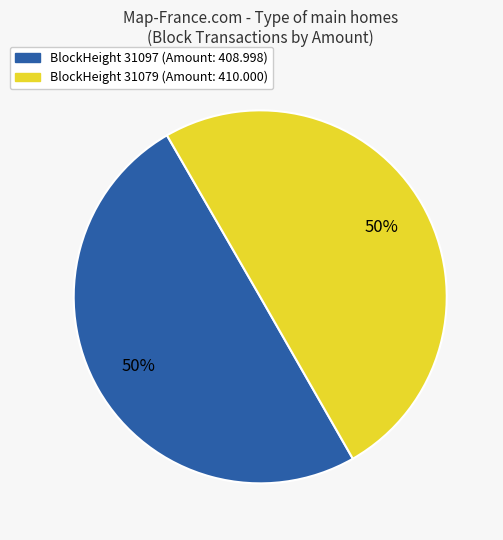

The BlockHeight 31079 (Amount: 410.000) slice represents 35% of the pie. True or false?

False